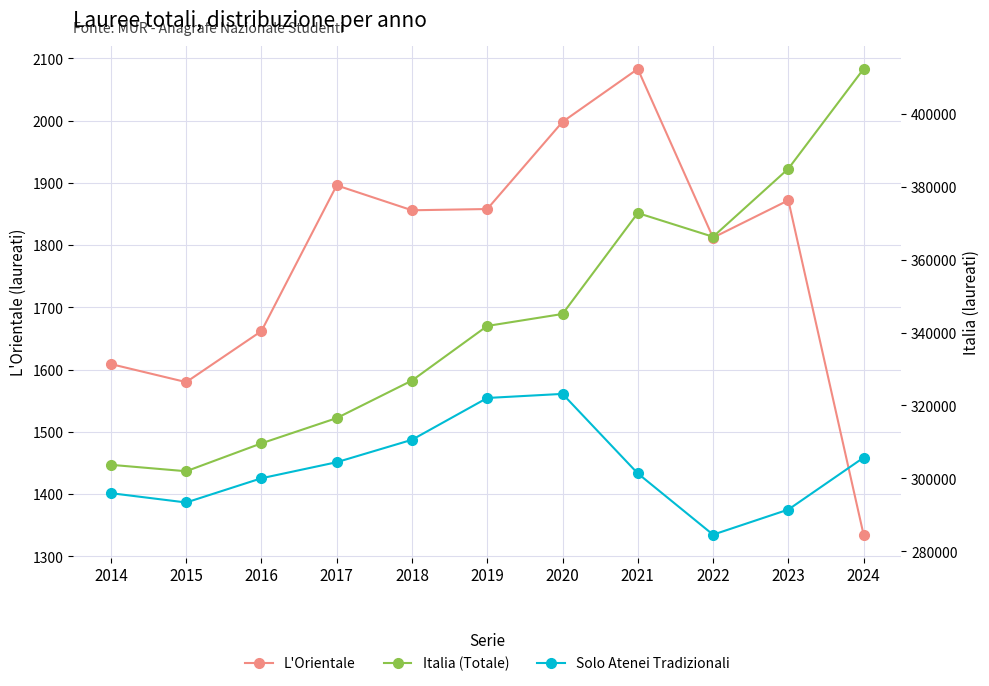

Rank the categories by Italia (Totale) value from highest to lowest.

2024, 2023, 2021, 2022, 2020, 2019, 2018, 2017, 2016, 2014, 2015